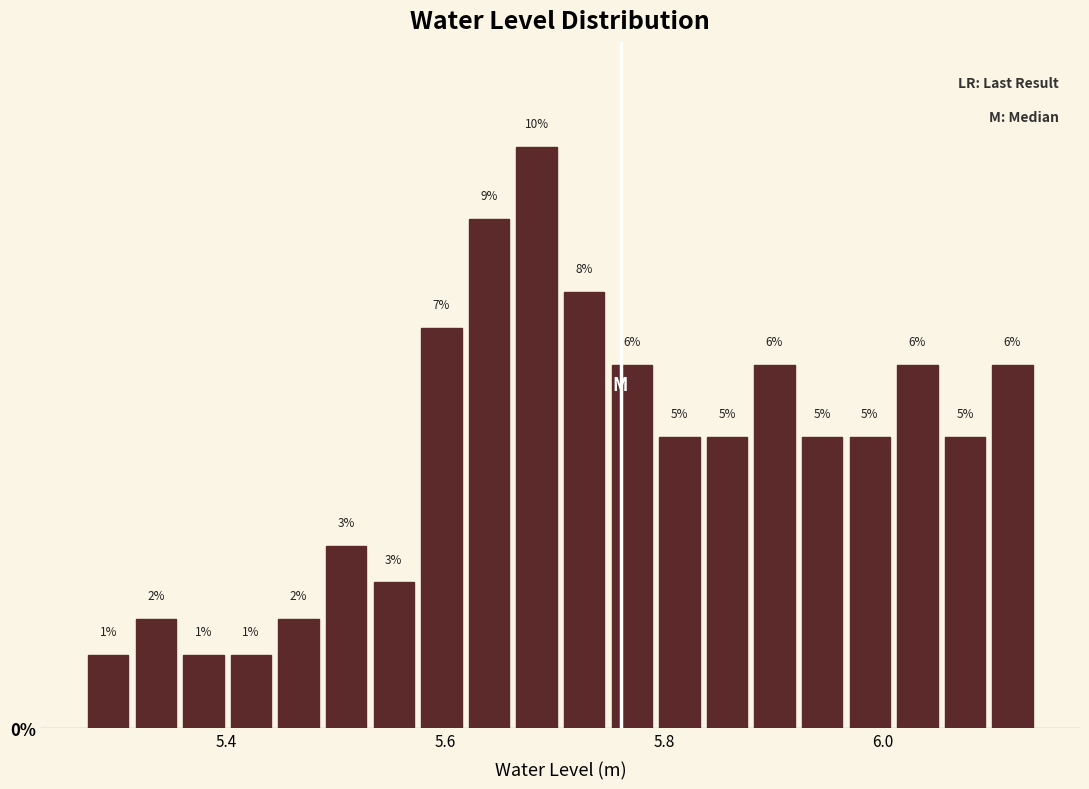

Around what value on the x-axis is the tallest bar? Give the approximate position of its centre, as read against the axis.

5.68